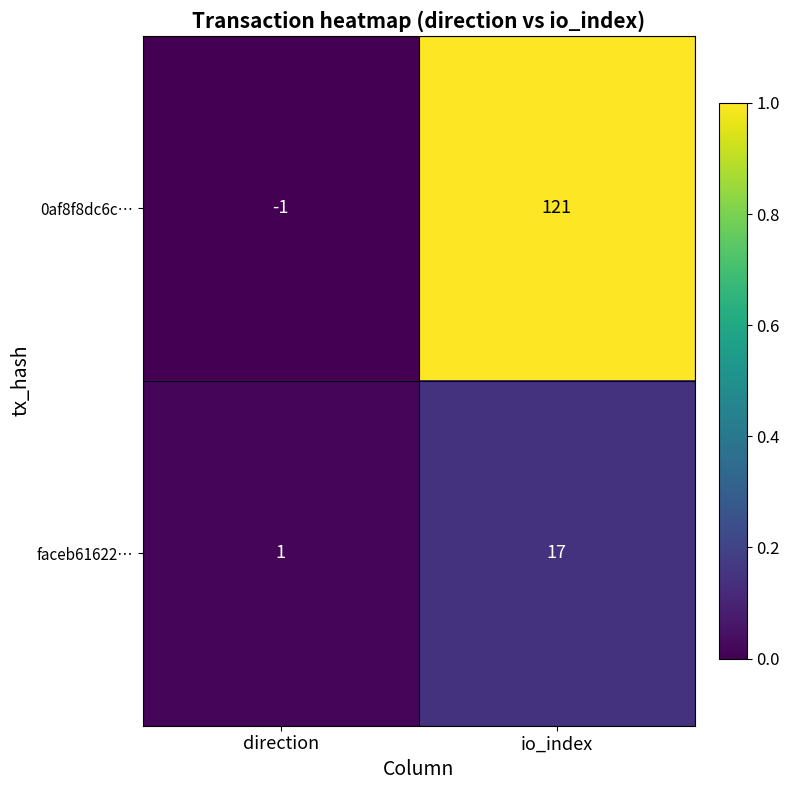

Which series has the largest total across all categories?

0af8f8dc6c…